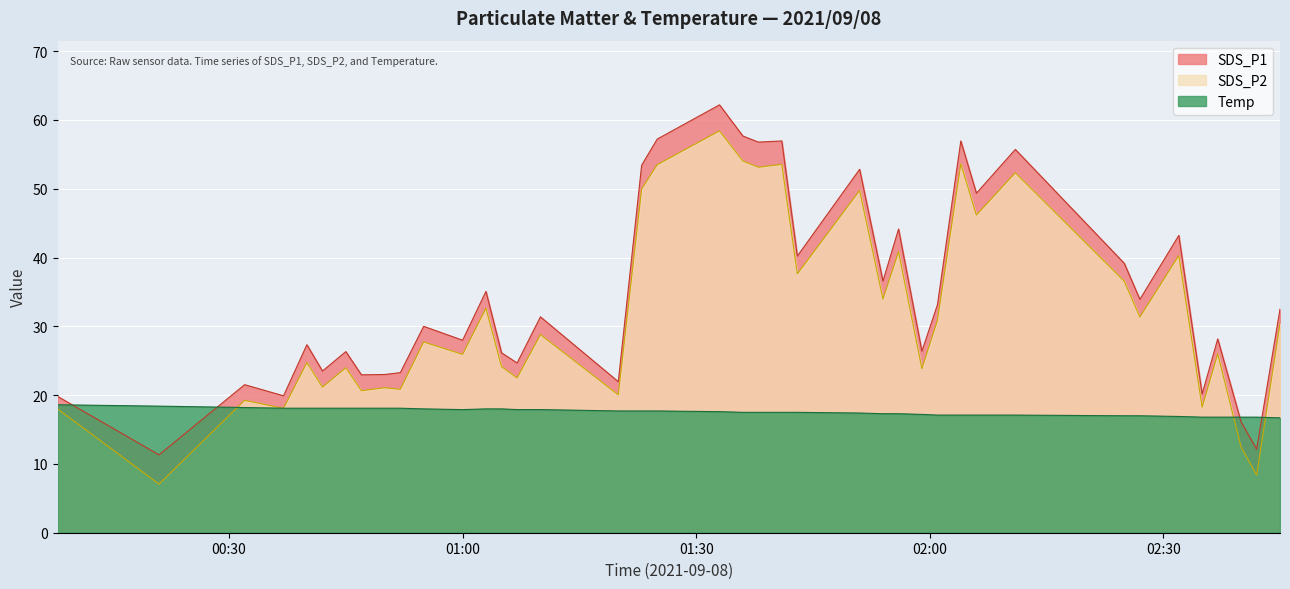

How many lines are shown in the chart?

3